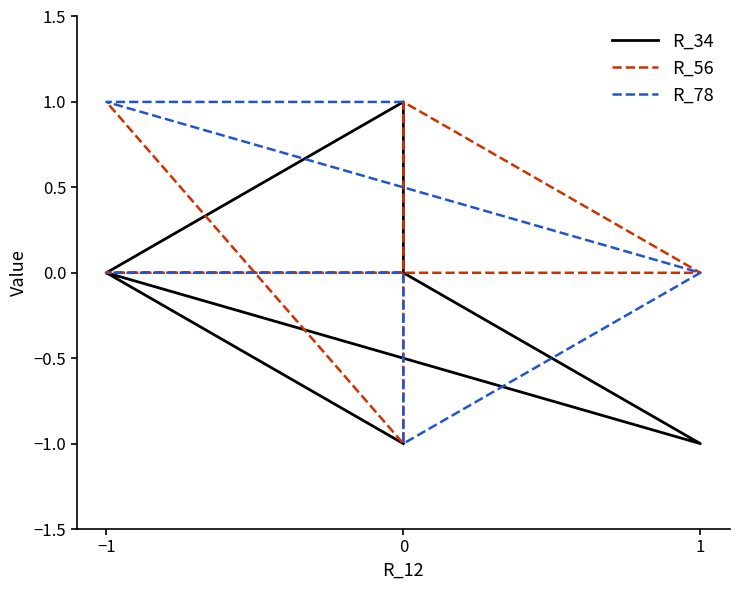

What is the total value across all series at −1?

1